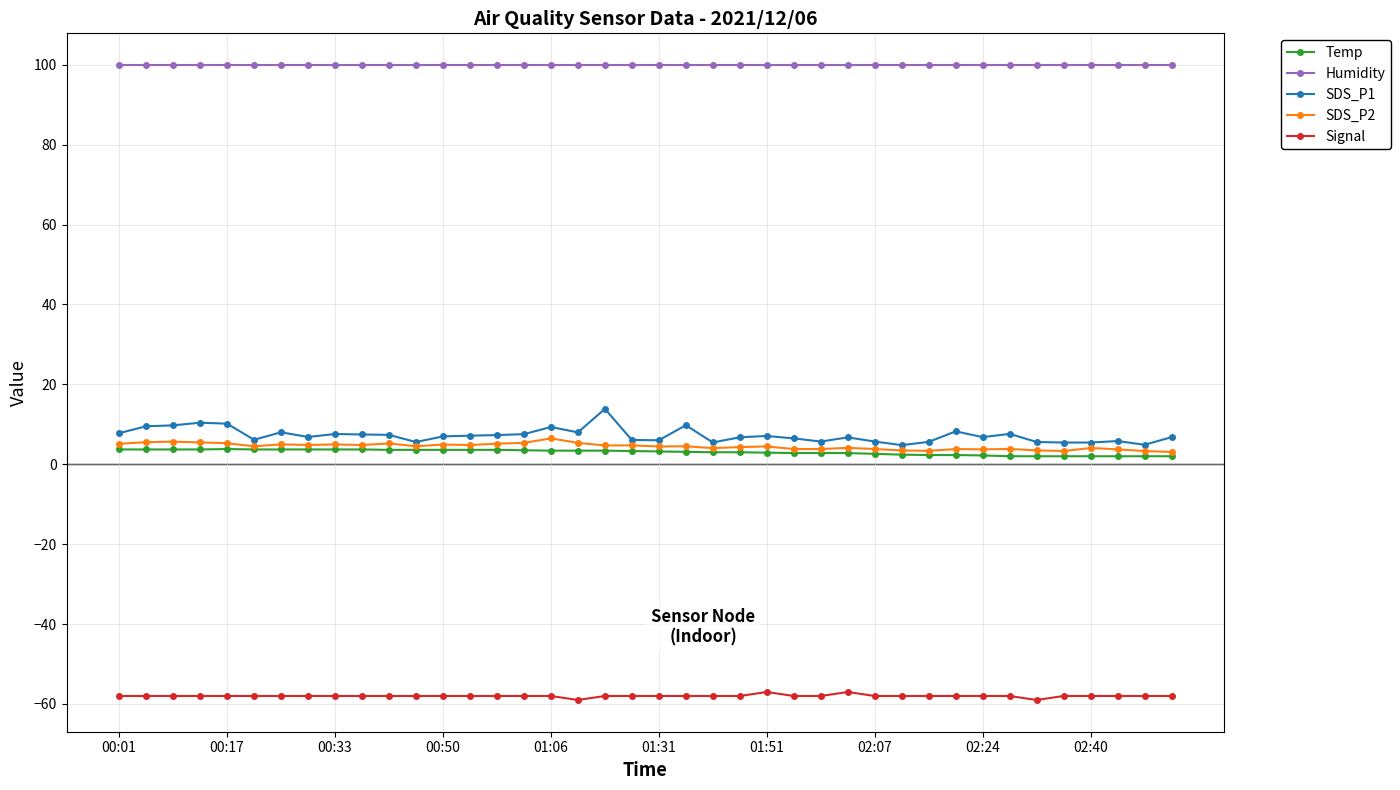

At how many categories does at least one series exceed 36?

40